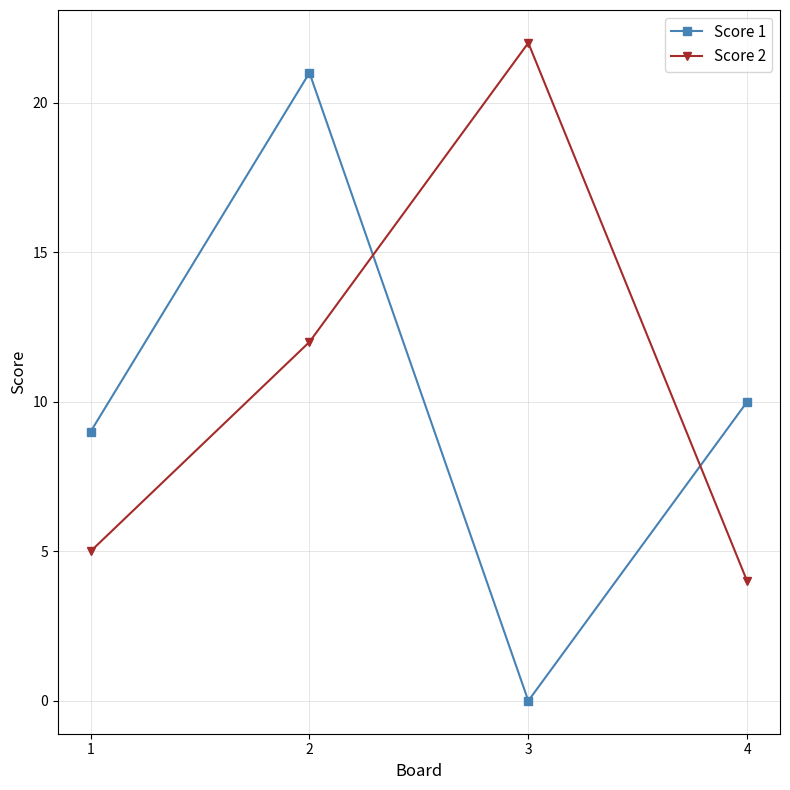

Reading left to right, transcribe all the data shown in this chart.

Score 1: 1=9	2=21	3=0	4=10
Score 2: 1=5	2=12	3=22	4=4